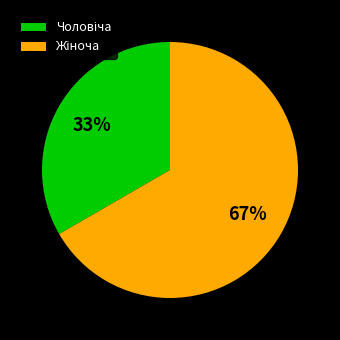

To the nearest percent, what is the average slice percentage?

50%